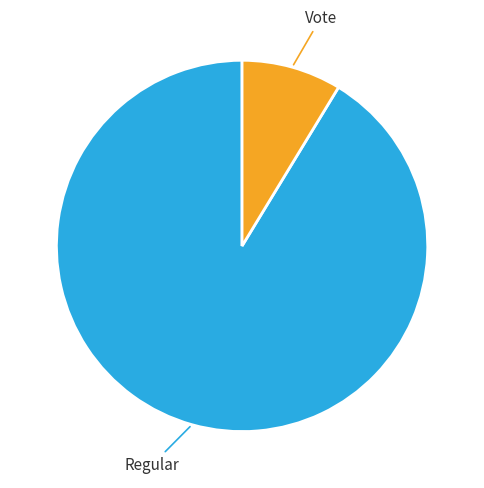

To the nearest percent, what portion does Vote represent?

9%